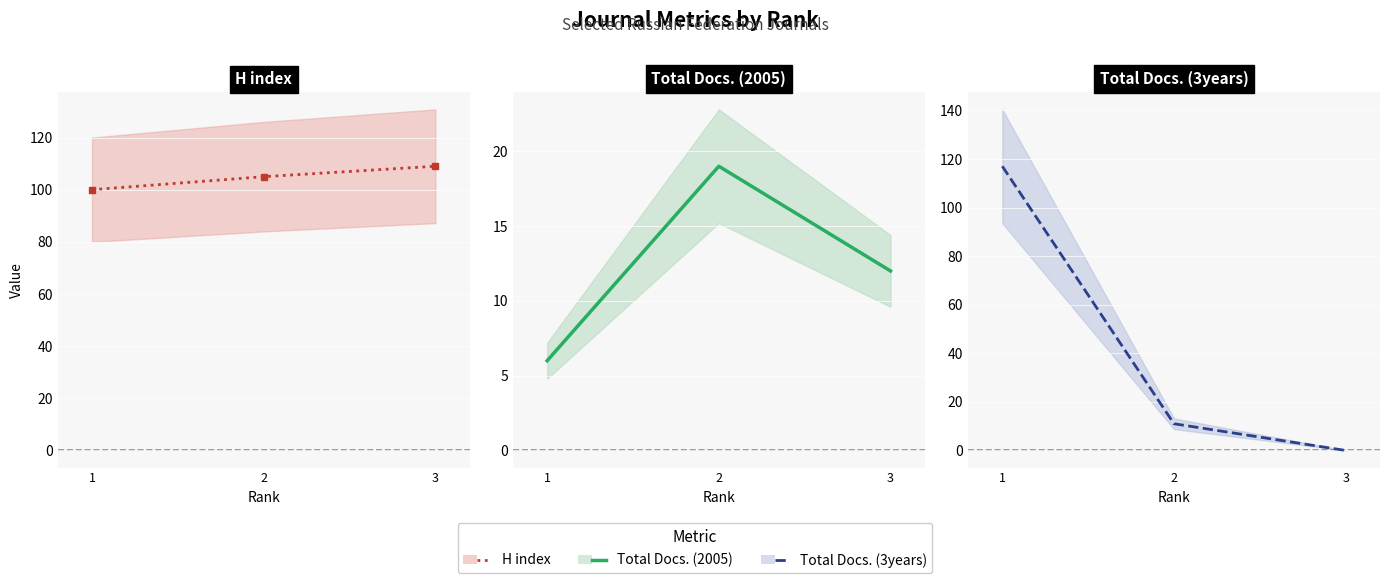

Where does the Total Docs. (3years) series first go above 11?

1